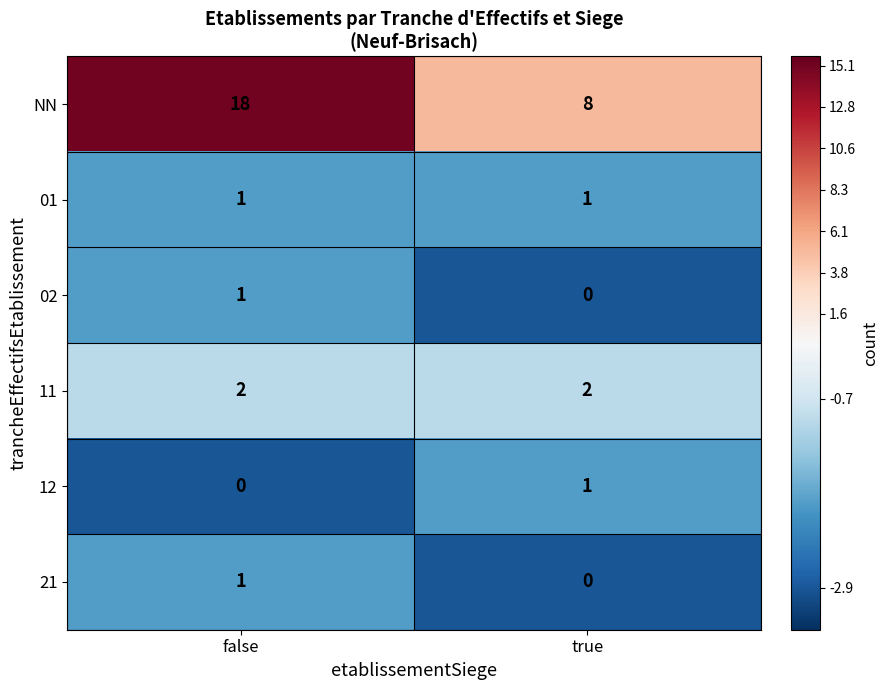

What is the smallest value displayed?

0